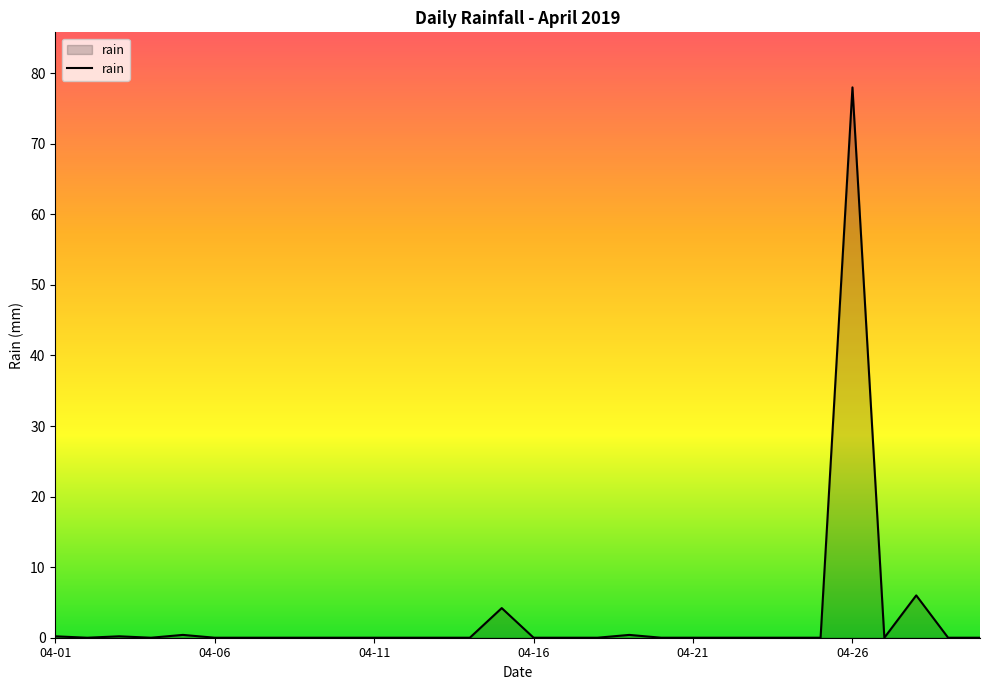

What is the difference between the maximum and minimum values?

78.0